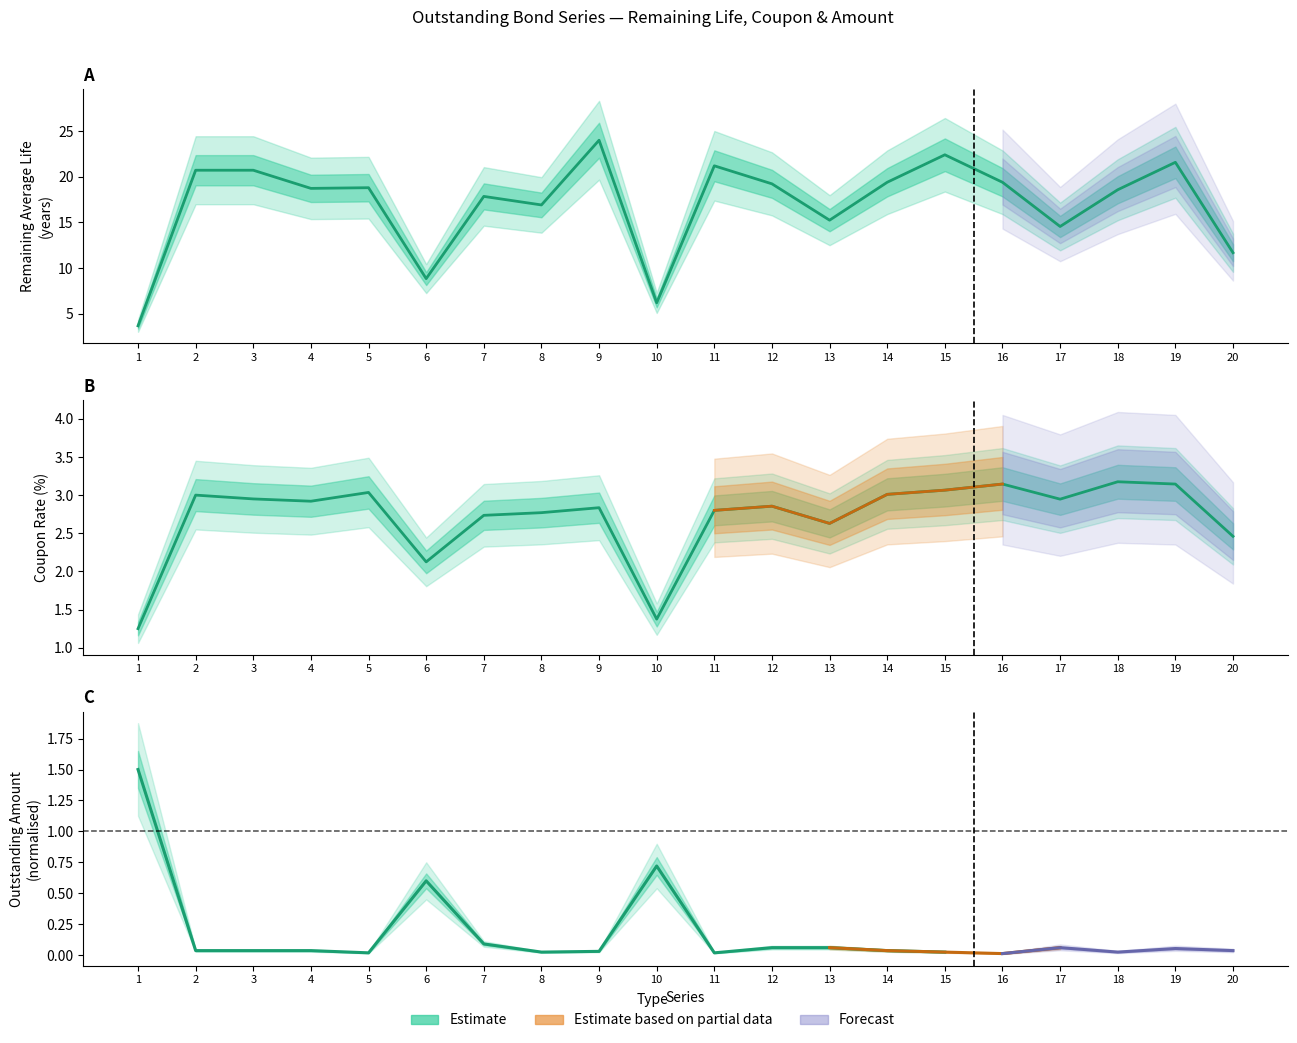

What is the average value of the Remaining Average Life series?

17.0